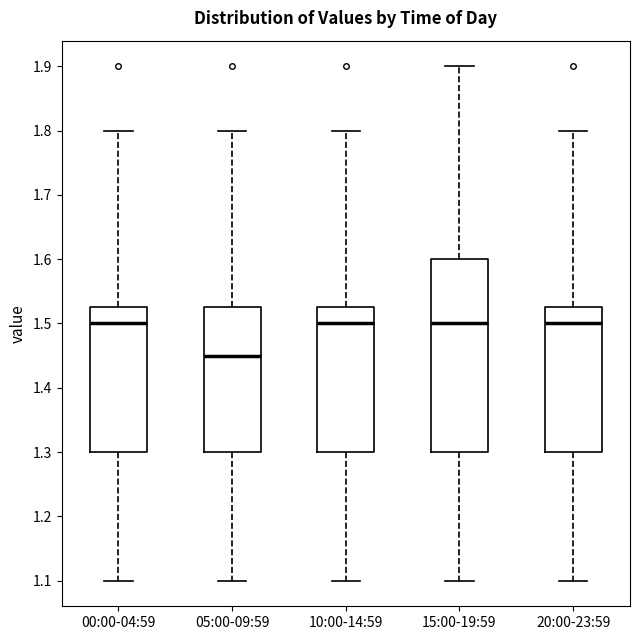

Which box has the lowest median line?

05:00-09:59